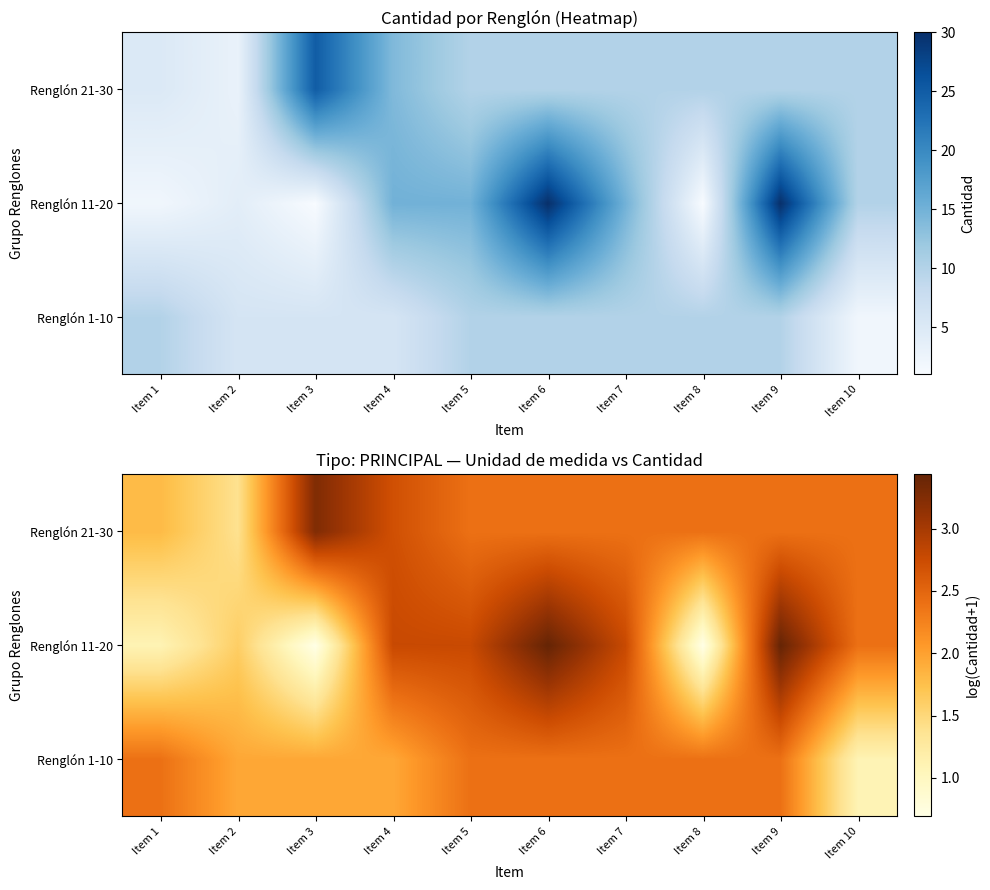

Is the value of Renglón 1-10 at Item 2 greater than the value of Renglón 11-20 at Item 5?

No